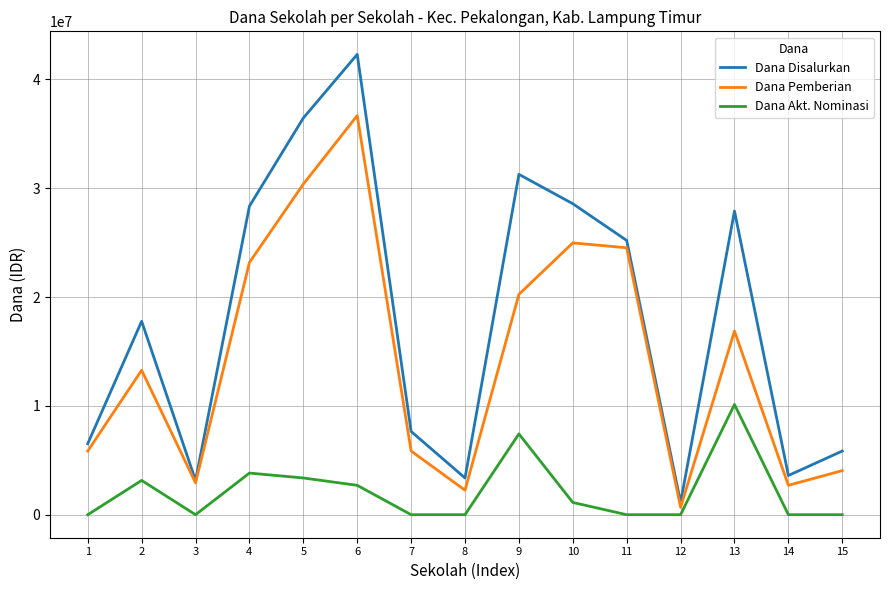

Is this an area chart (filled region under the line)?

No